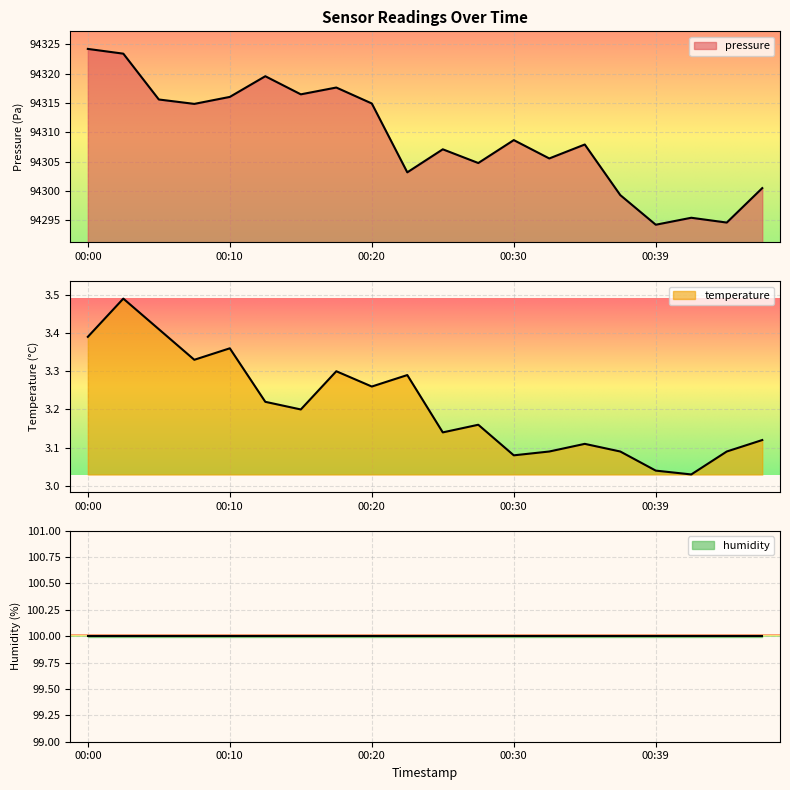

True or false: temperature and pressure intersect in this chart.

False